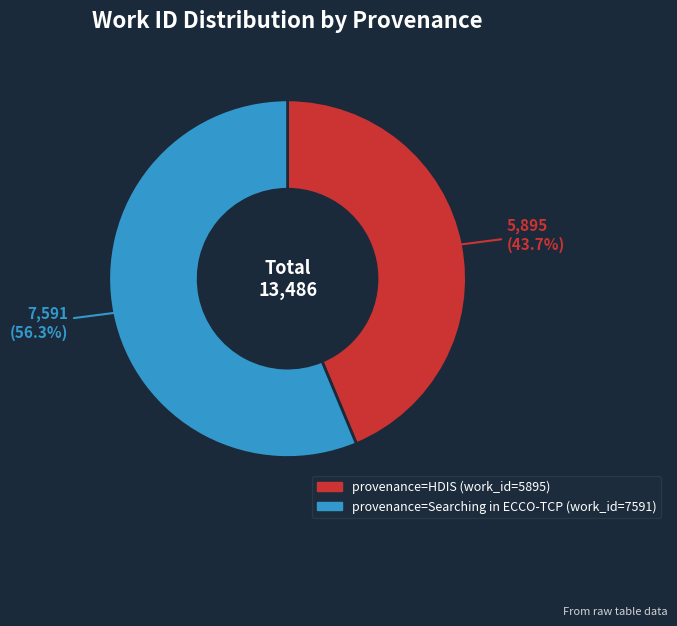

Is it true that provenance=Searching in ECCO-TCP (work_id=7591) is 47% of the pie?

False